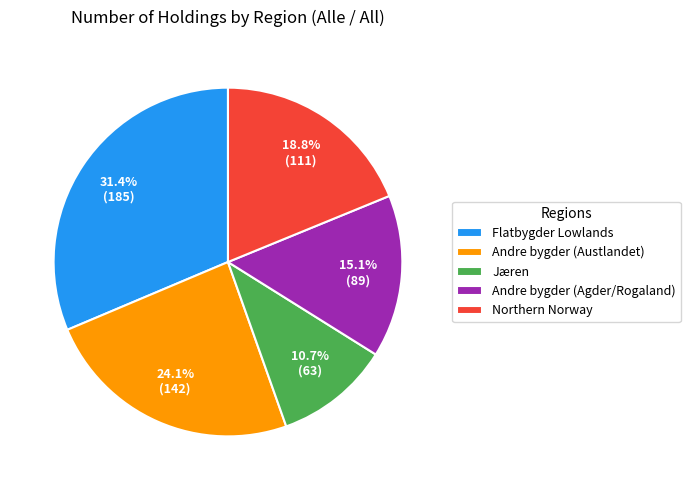

What percentage is the Northern Norway slice, to the nearest percent?

19%